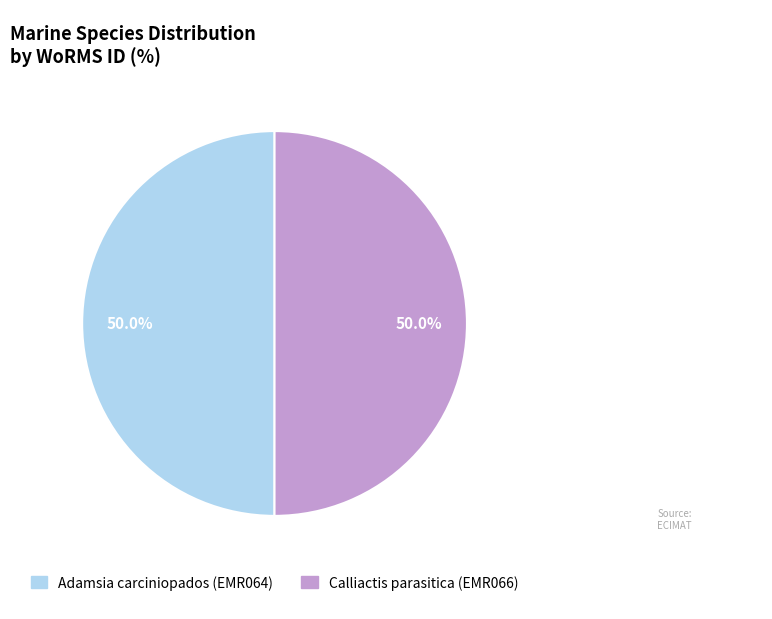

Approximately how many times larger is the value at Calliactis parasitica (EMR066) compared to Adamsia carciniopados (EMR064)?

1.0